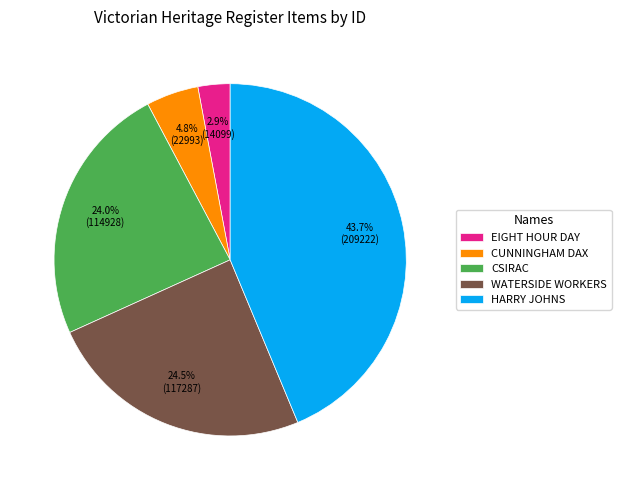

Which has a higher value, CUNNINGHAM DAX or HARRY JOHNS?

HARRY JOHNS